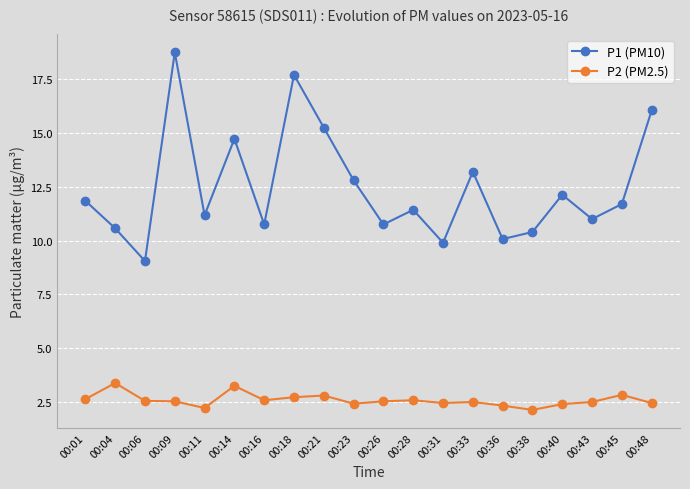

True or false: P2 (PM2.5) and P1 (PM10) cross at least once.

False